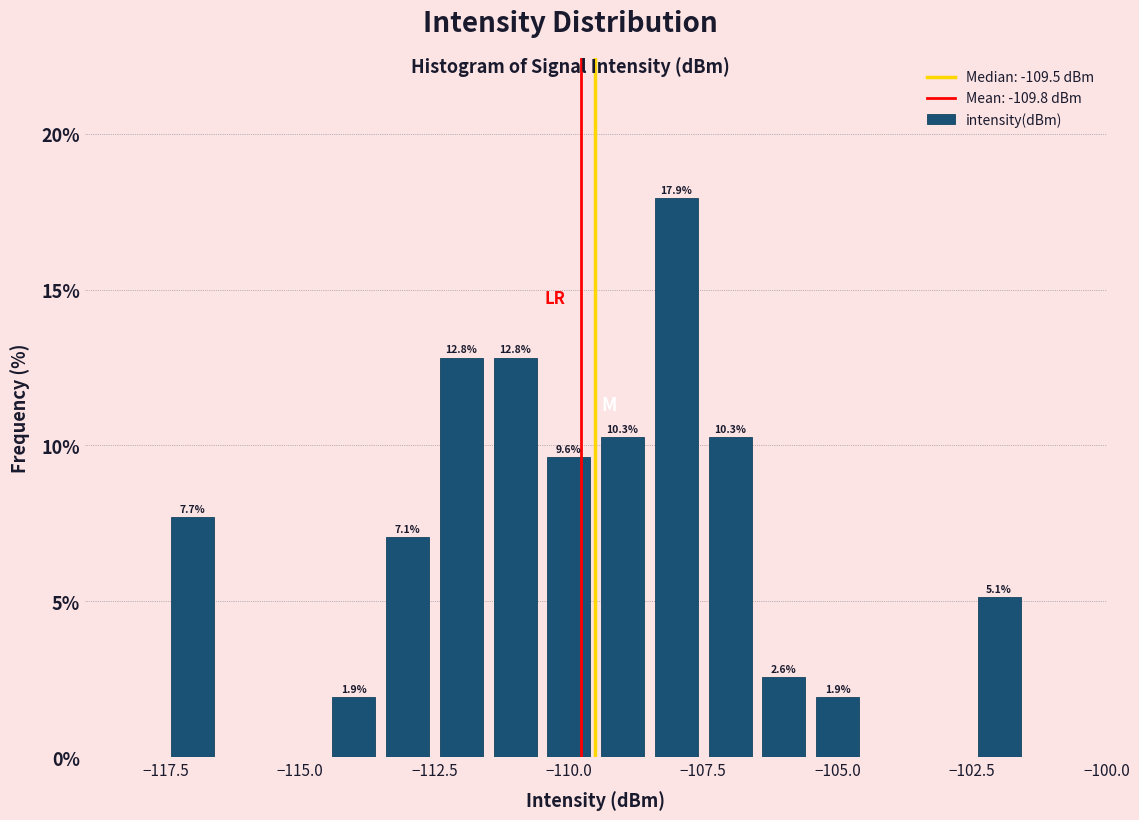

Read against the x-axis, roughly where is the centre of the tallest bar?

-108.0